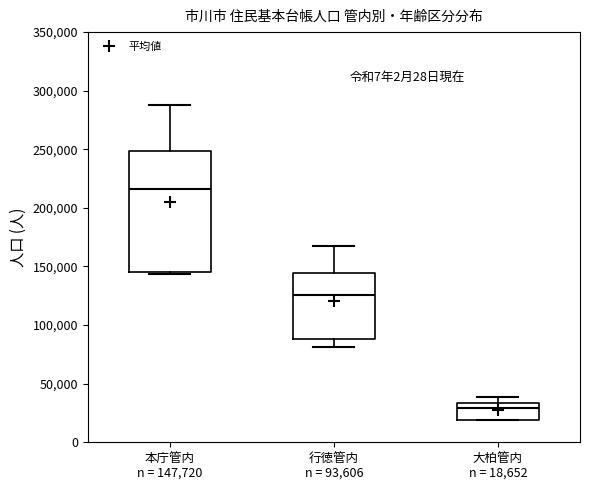

Where is the lower edge of the box for 本庁管内 n = 147,720 on the y-axis? The values are not printed on the chart, so give them approximately, as read against the axis.

145000